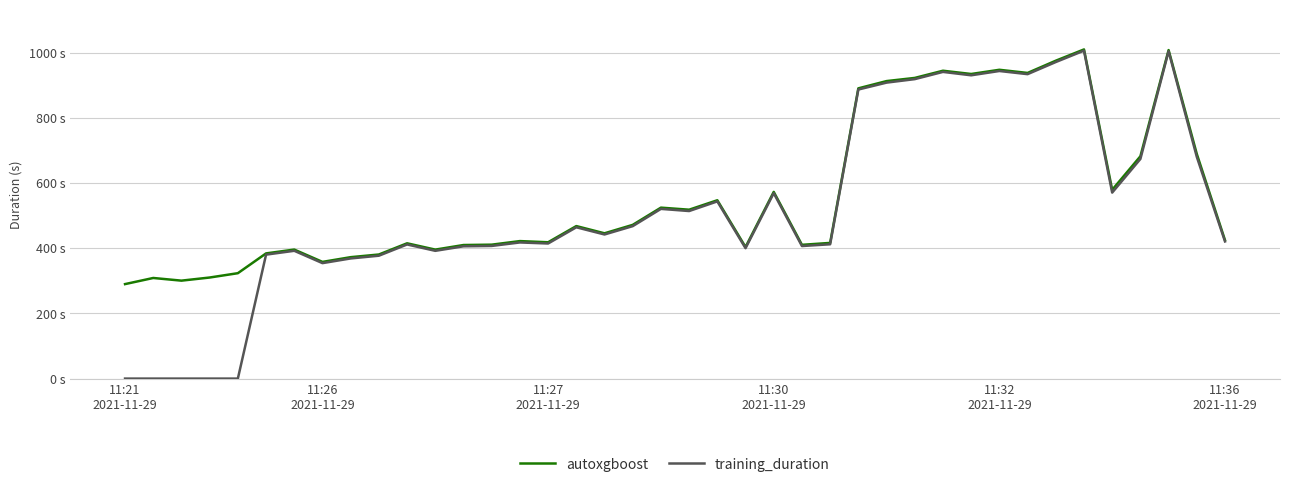

What is the greatest value displayed?

1010.9